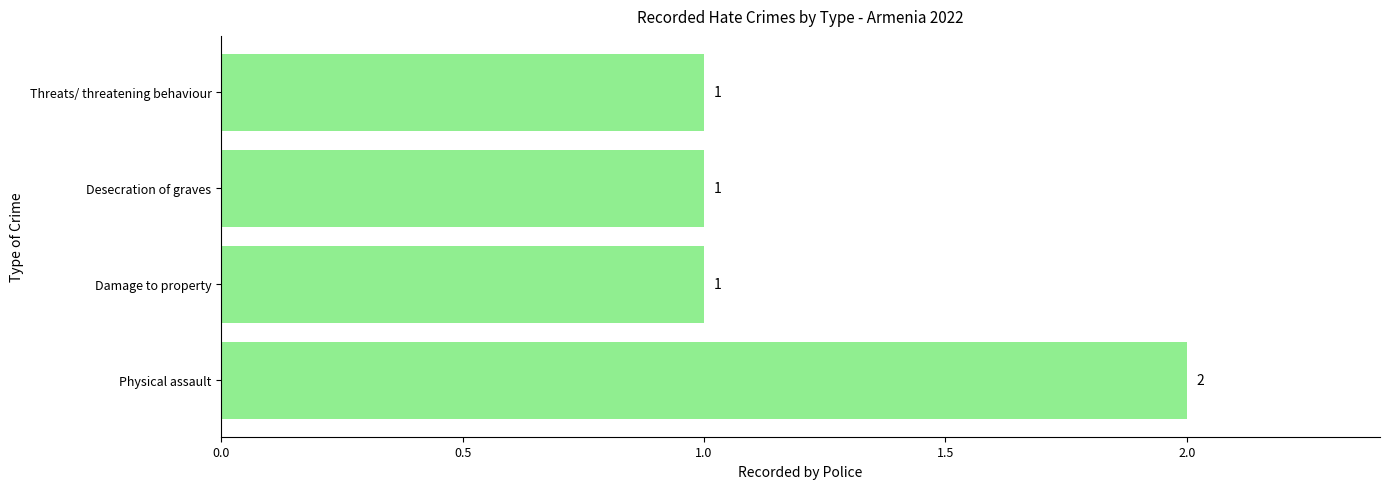

Count the values in the range 1 to 2.

4